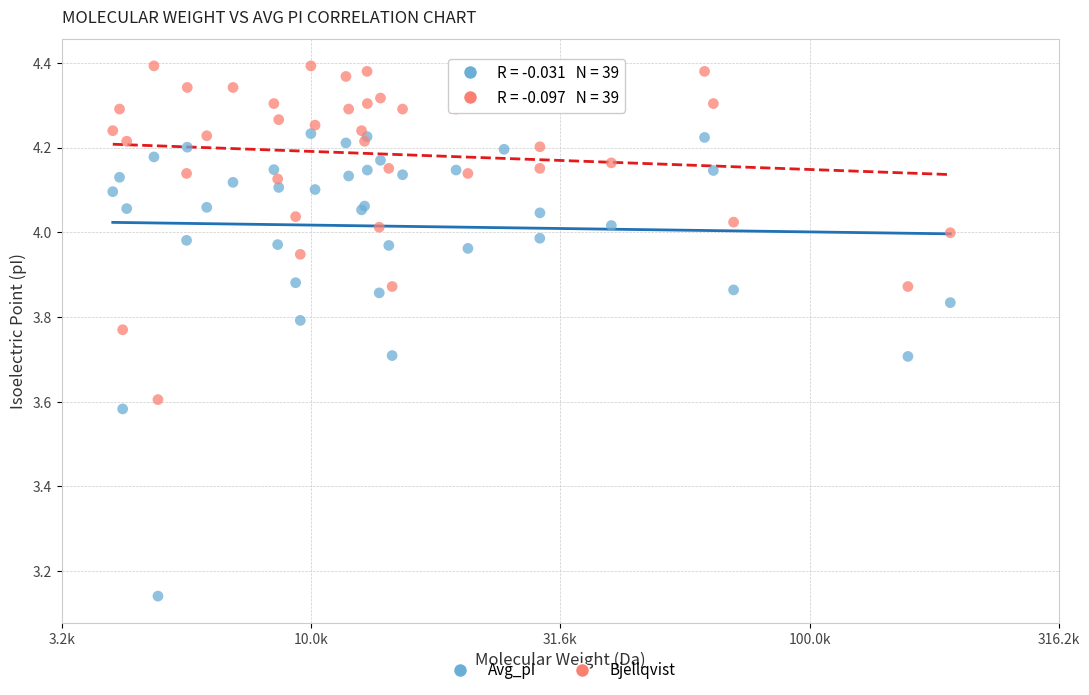

Which series contains the highest Y value?

Bjellqvist